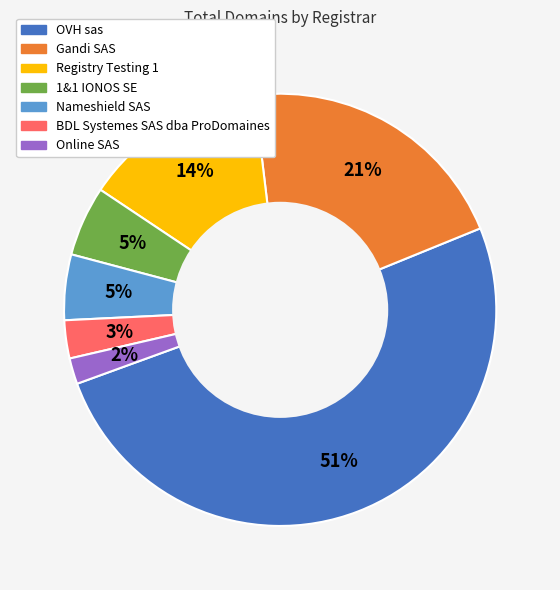

To the nearest percent, what portion does Gandi SAS represent?

21%